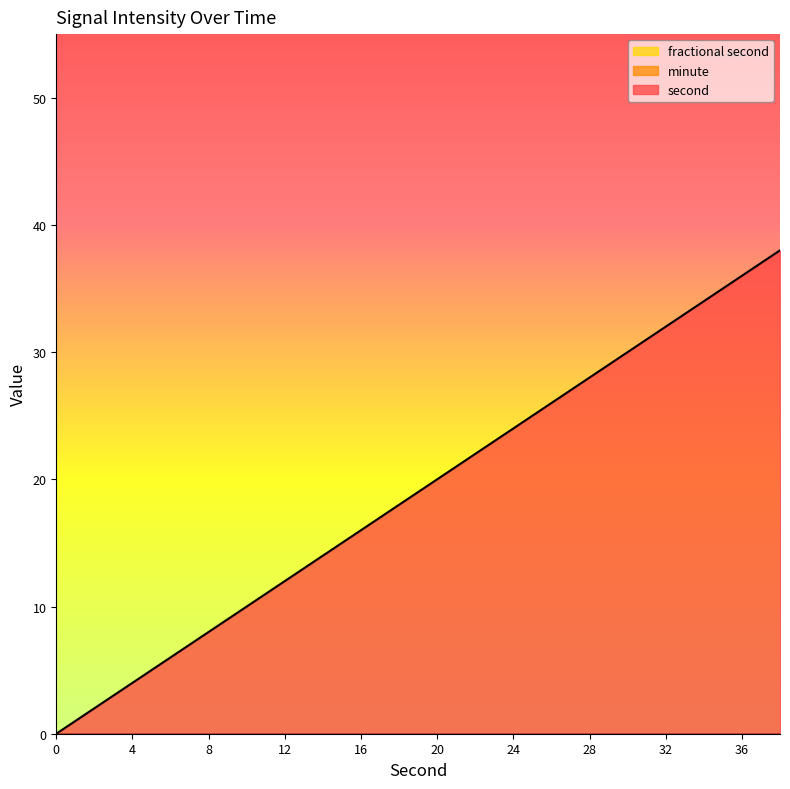

Reading left to right, what are all the values shown in this chart?

second: 0	2	4	6	8	10	12	14	16	18	20	22	24	26	28	30	32	34	36	38
minute: 0	0	0	0	0	0	0	0	0	0	0	0	0	0	0	0	0	0	0	0
fractional second: 0	0	0	0	0	0	0	0	0	0	0	0	0	0	0	0	0	0	0	0